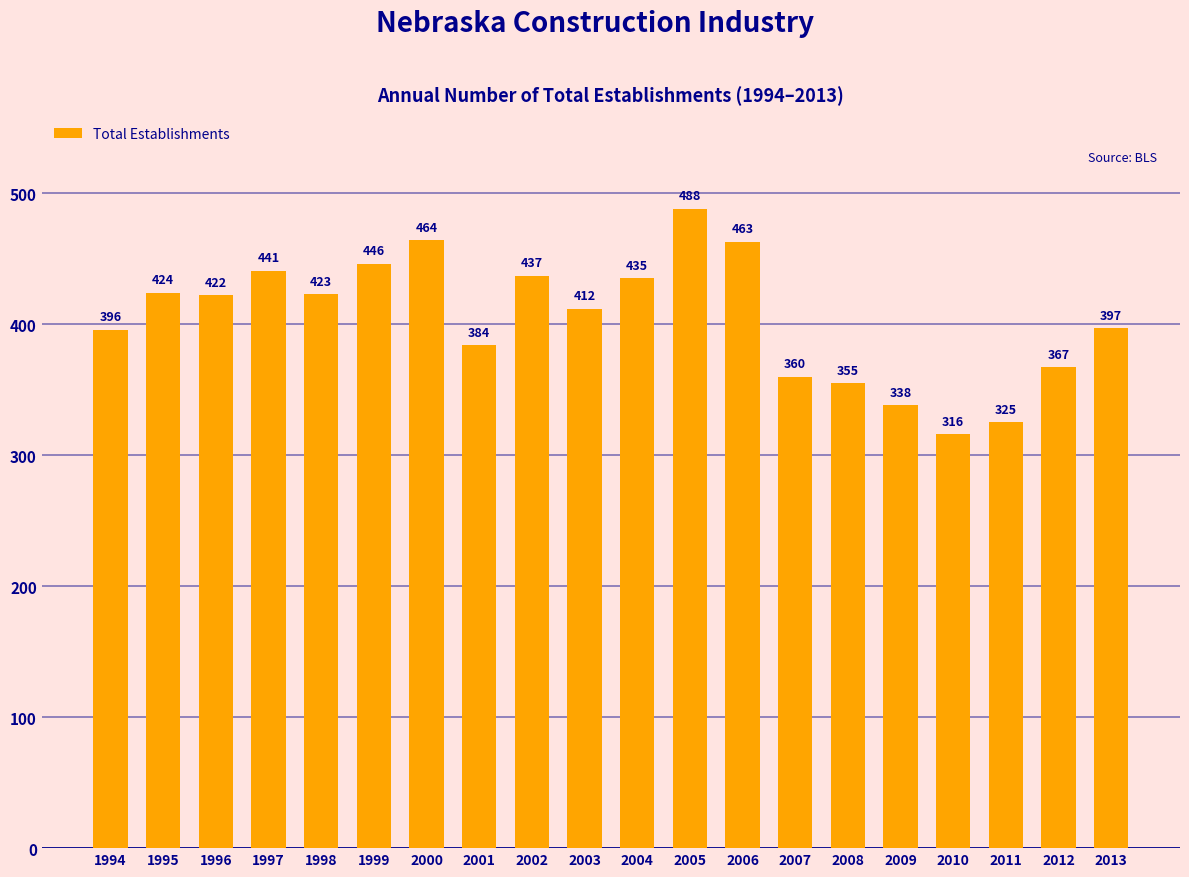

Count the number of data series in this chart.

1